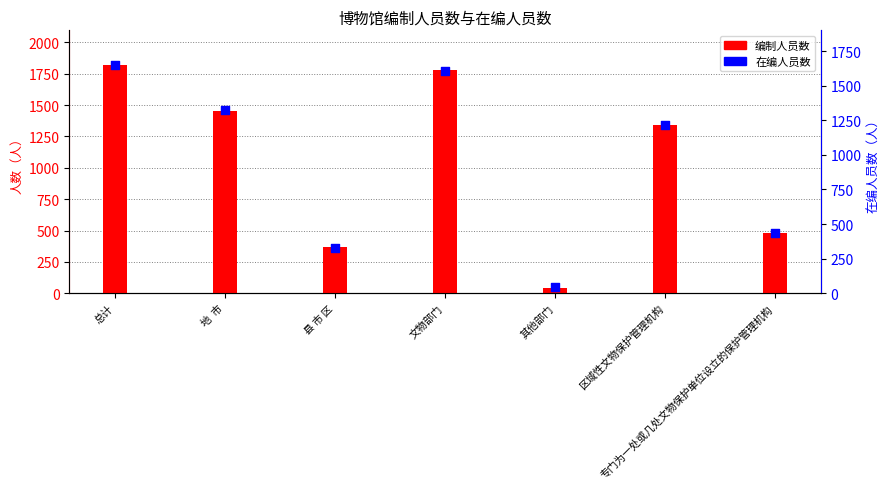

What are all the series names shown in the legend?

编制人员数, 在编人员数